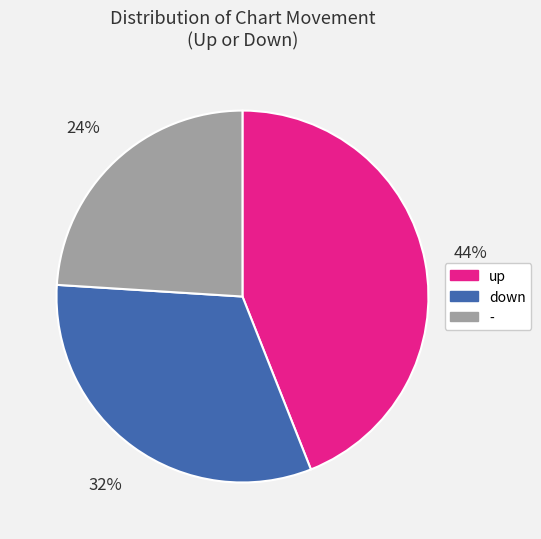

Which slice is the smallest?

-